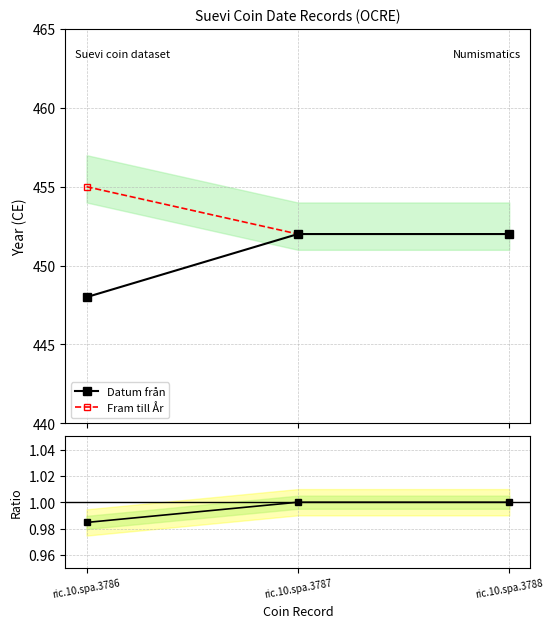

What is the average value of the Datum från / Fram till series?

1.0